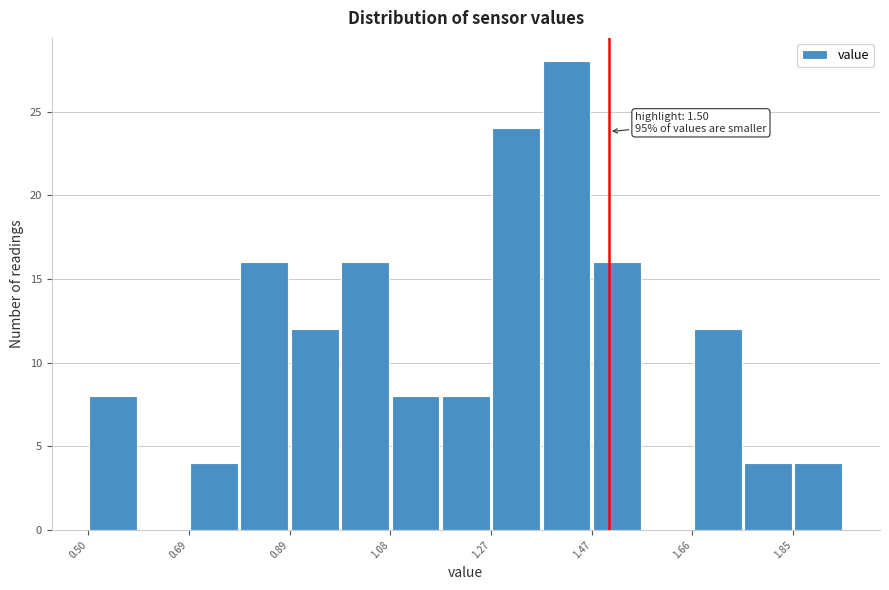

Which range on the x-axis has the tallest bar?

1.38 to 1.46